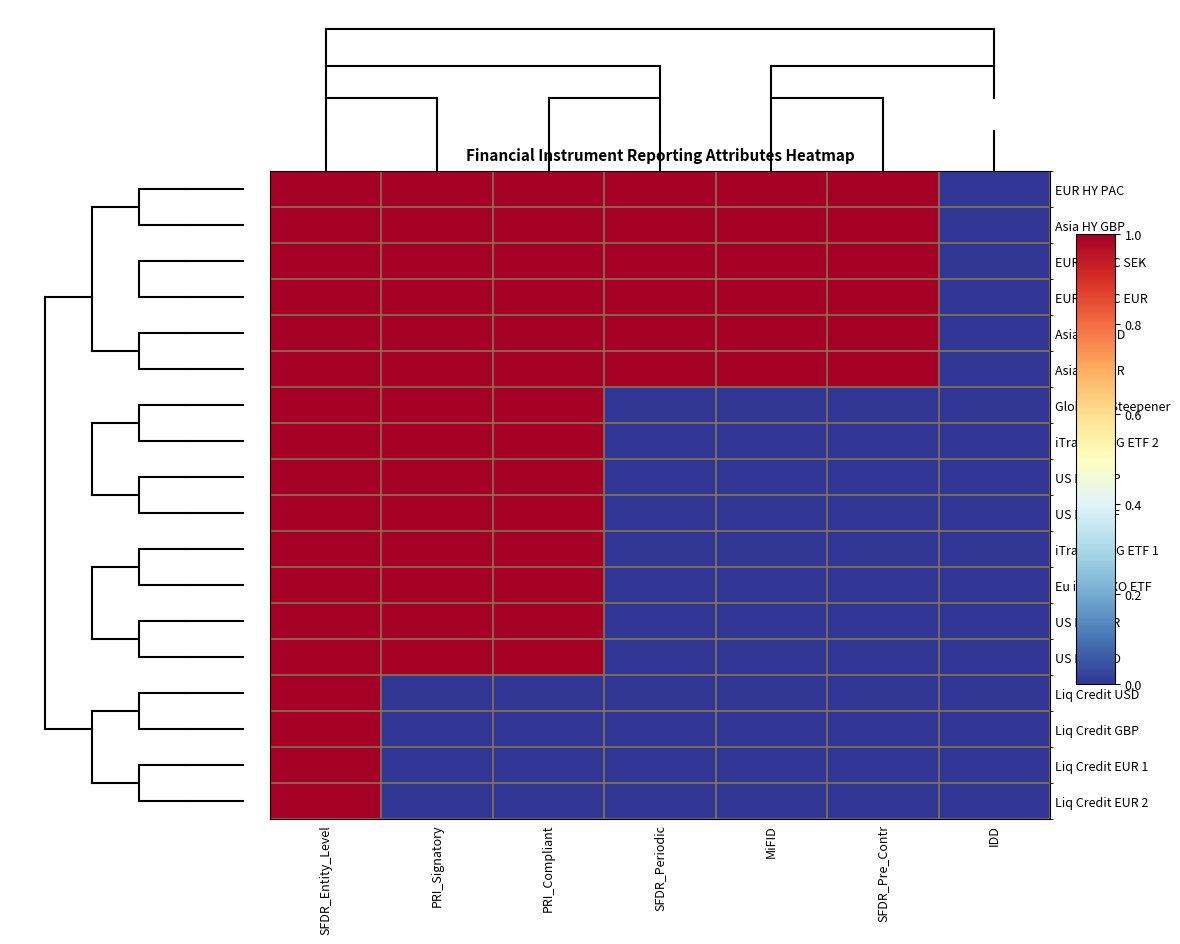

What is the total value across all series at PRI_Compliant?

14